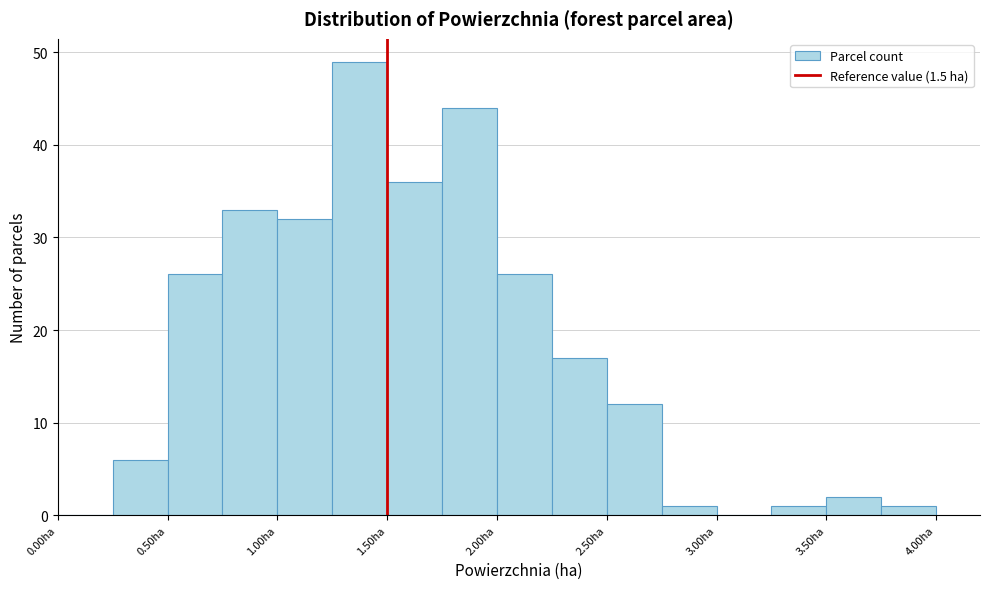

Over which range of the x-axis is the bar tallest?

1.25 to 1.50